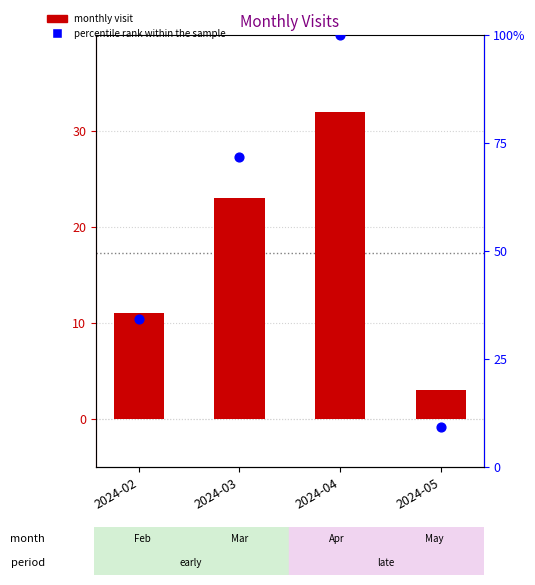

What is the total value across all series at 2024-03?

94.9